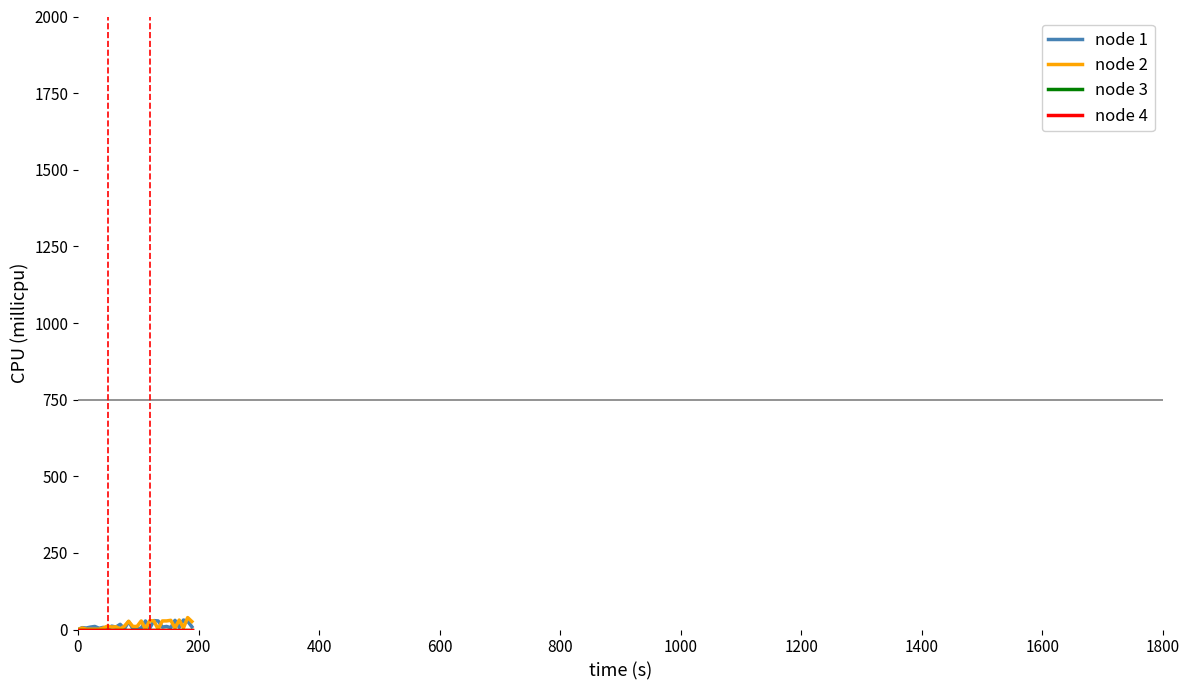

At how many categories does at least one series exceed 12?

15